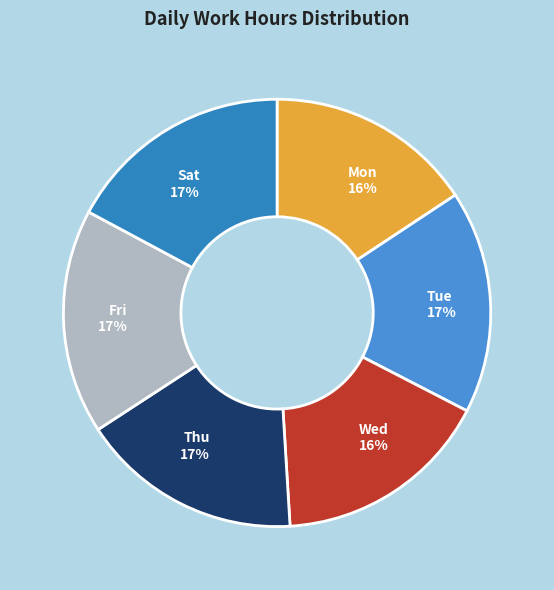

To the nearest percent, what is the average slice percentage?

17%